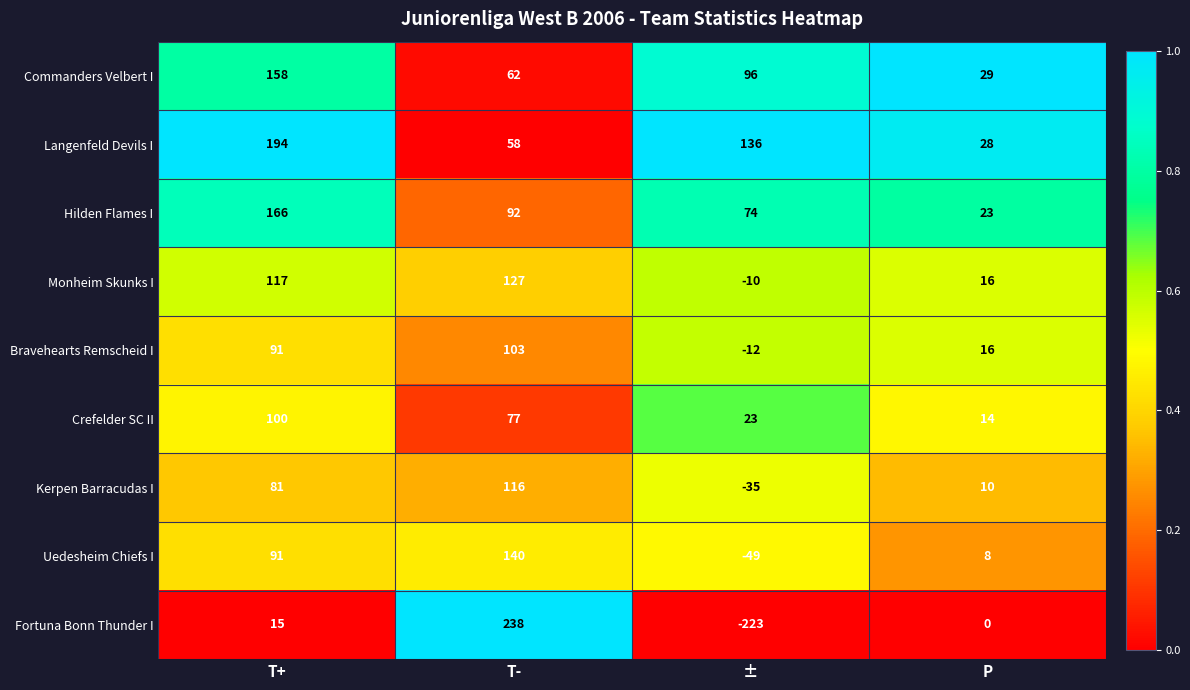

Which series has the largest total across all categories?

Langenfeld Devils I